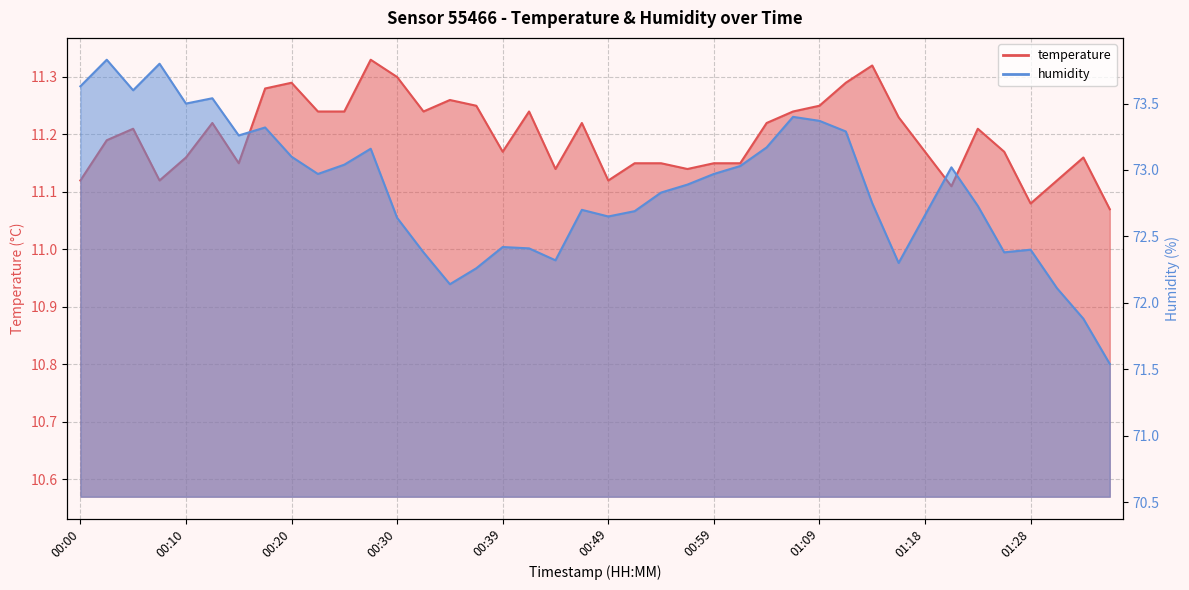

Which series has the largest total across all categories?

humidity